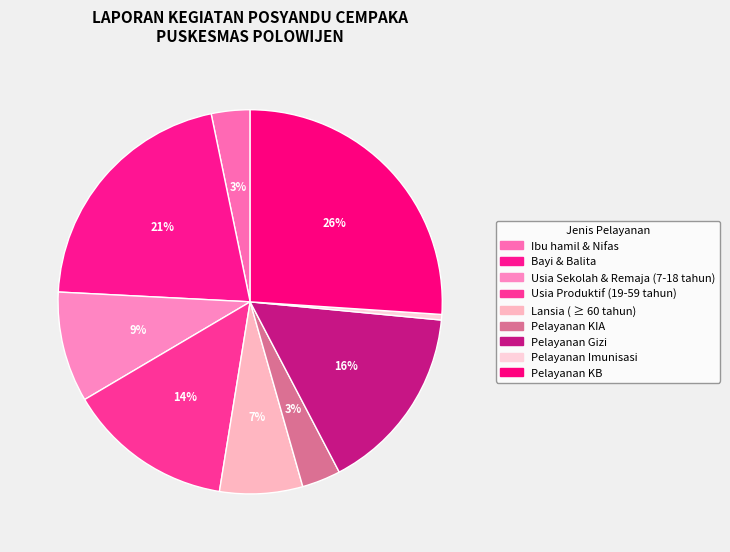

True or false: Pelayanan KB accounts for 26% of the total.

True